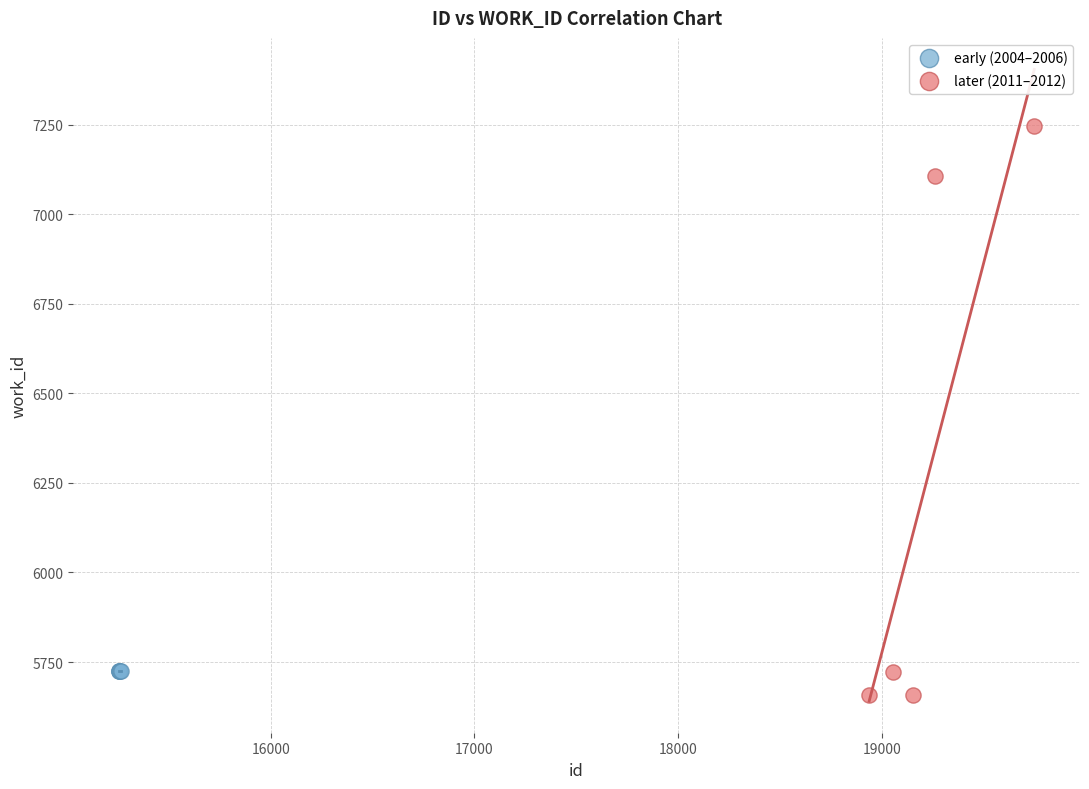

Which series has the largest Y range (max minus min)?

later (2011–2012)